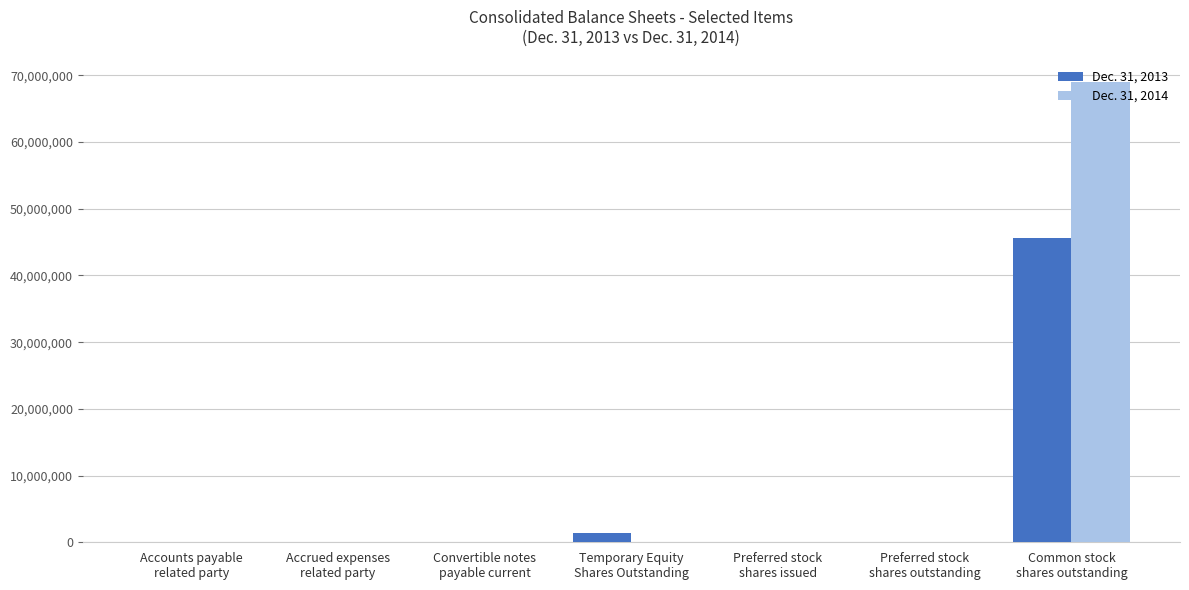

At which label is Dec. 31, 2013 closest to 22833157?

Temporary Equity
Shares Outstanding